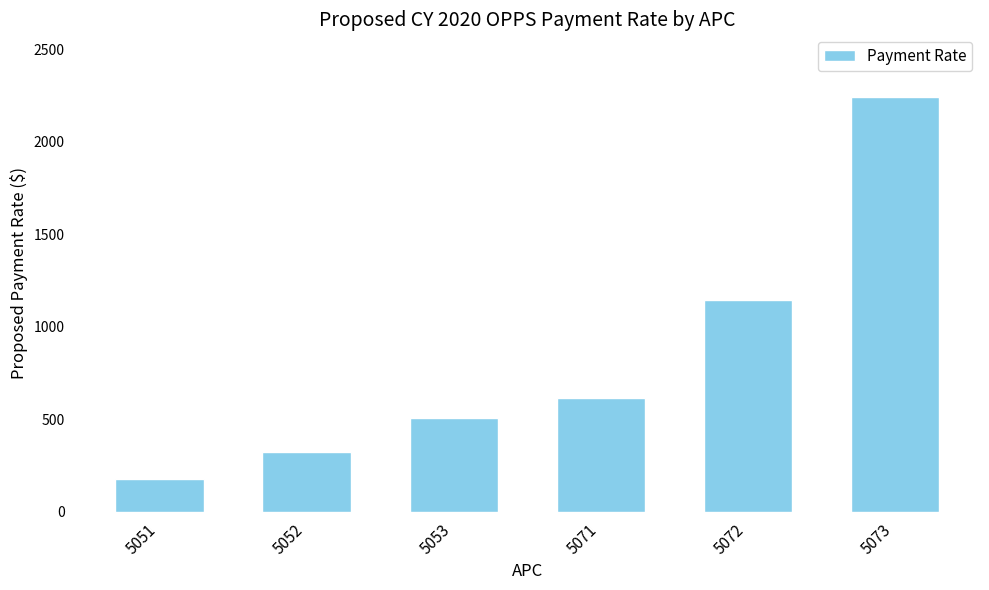

At which category does the chart reach its minimum across all series?

5051